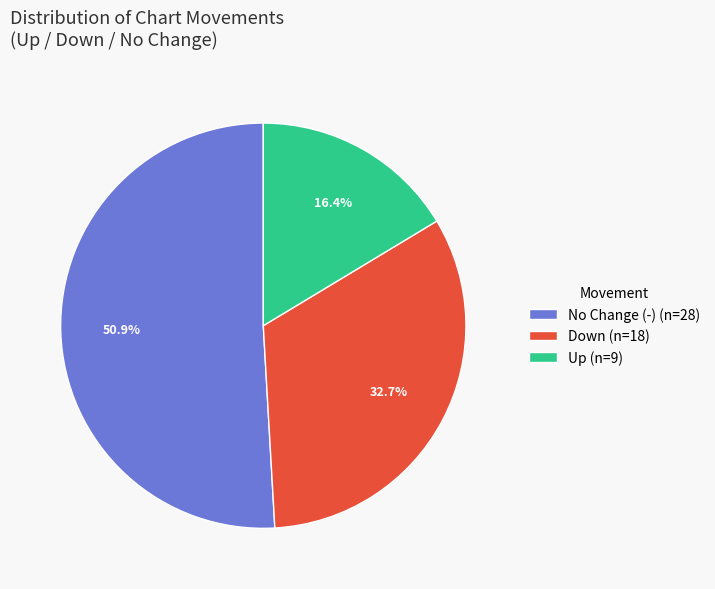

What is the smallest slice in the pie chart?

Up (n=9)